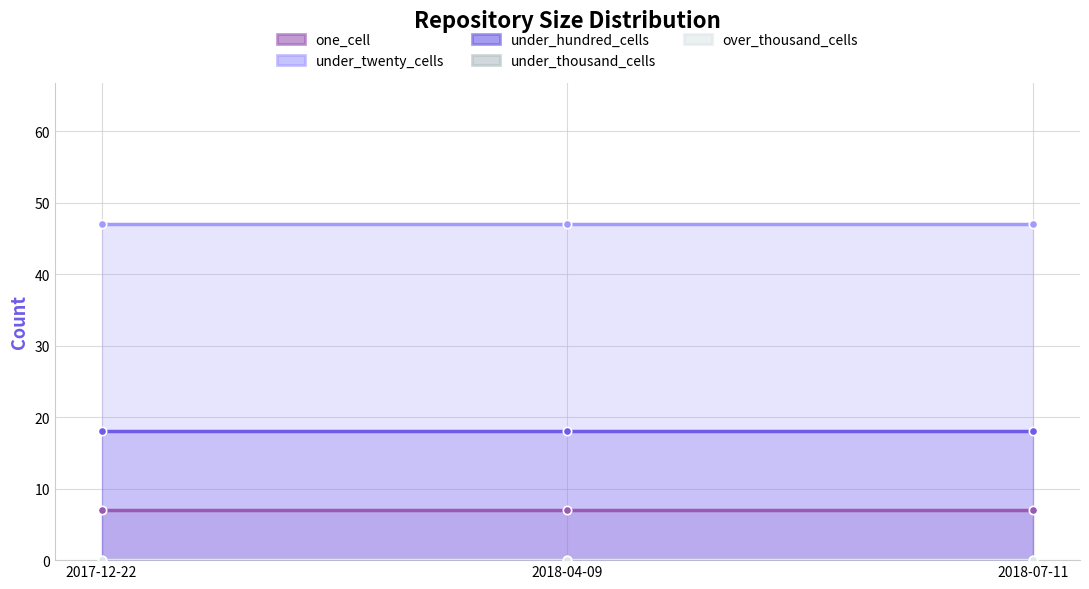

Reading left to right, transcribe all the data shown in this chart.

one_cell: 2017-12-22=7	2018-04-09=7	2018-07-11=7
under_twenty_cells: 2017-12-22=47	2018-04-09=47	2018-07-11=47
under_hundred_cells: 2017-12-22=18	2018-04-09=18	2018-07-11=18
under_thousand_cells: 2017-12-22=0	2018-04-09=0	2018-07-11=0
over_thousand_cells: 2017-12-22=0	2018-04-09=0	2018-07-11=0